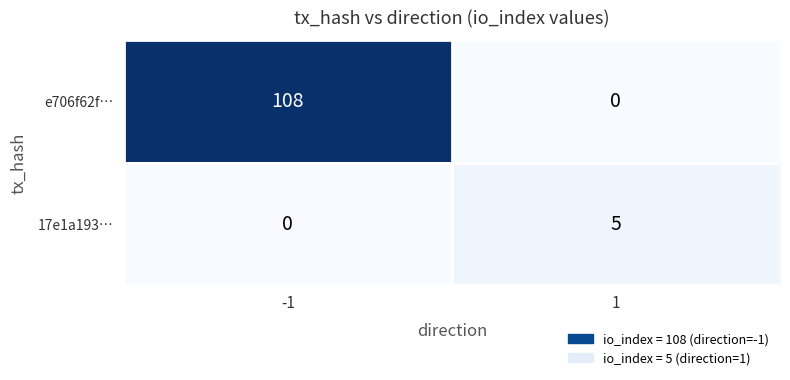

True or false: e706f62f… has a value of 190 at -1.

False